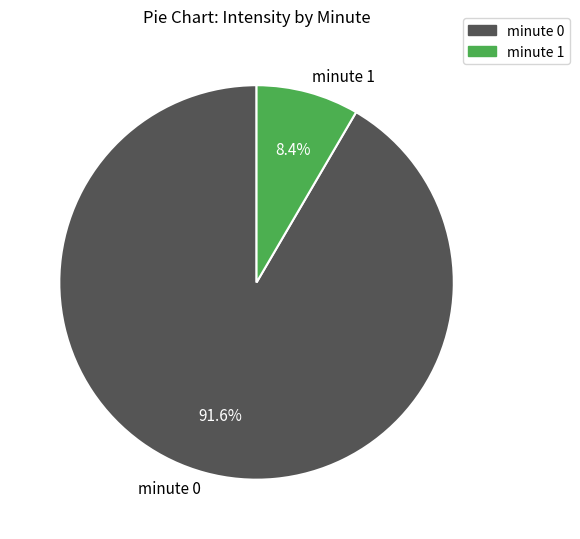

Does minute 0 represent more than half of the total?

Yes